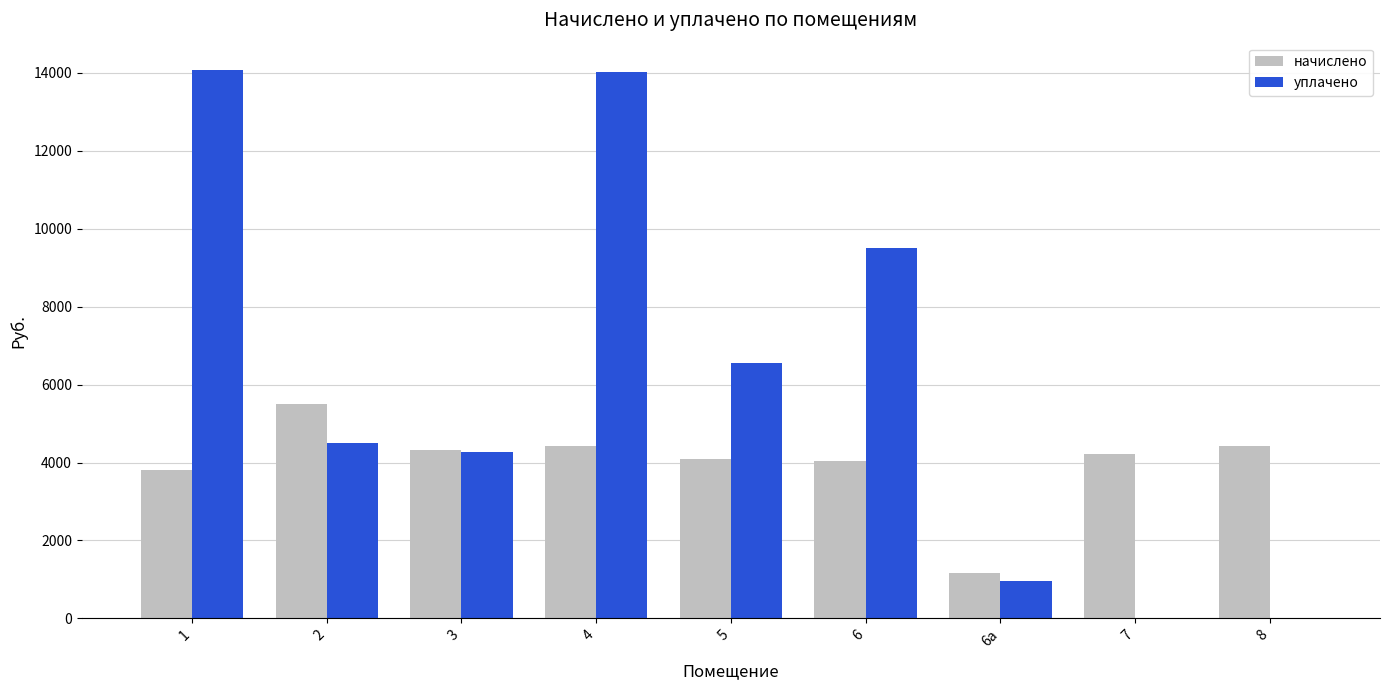

True or false: уплачено has a value of 9500.0 at 6.

True